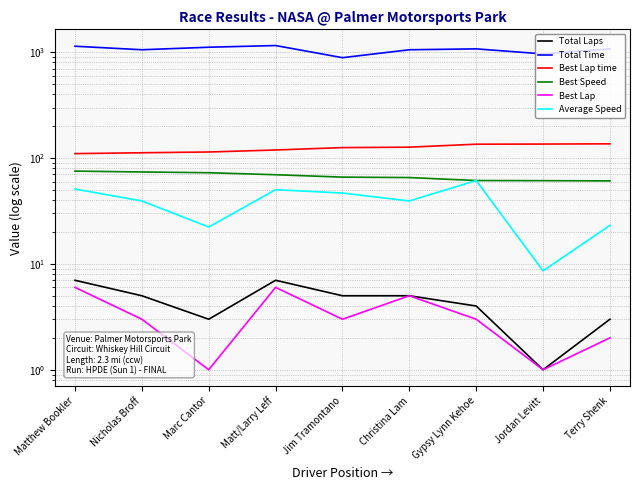

Reading left to right, what are all the values shown in this chart?

Total Laps: 7.0	5.0	3.0	7.0	5.0	5.0	4.0	1.0	3.0
Total Time: 1138.0	1053.7	1113.3	1154.8	886.8	1053.7	1074.2	962.5	1074.5
Best Lap time: 110.1	112.1	114.0	119.1	125.4	126.6	135.1	135.5	136.1
Best Speed: 75.2	73.8	72.6	69.5	66.0	65.4	61.3	61.1	60.8
Best Lap: 6.0	3.0	1.0	6.0	3.0	5.0	3.0	1.0	2.0
Average Speed: 50.9	39.3	22.3	50.2	46.7	39.3	61.3	8.6	23.1